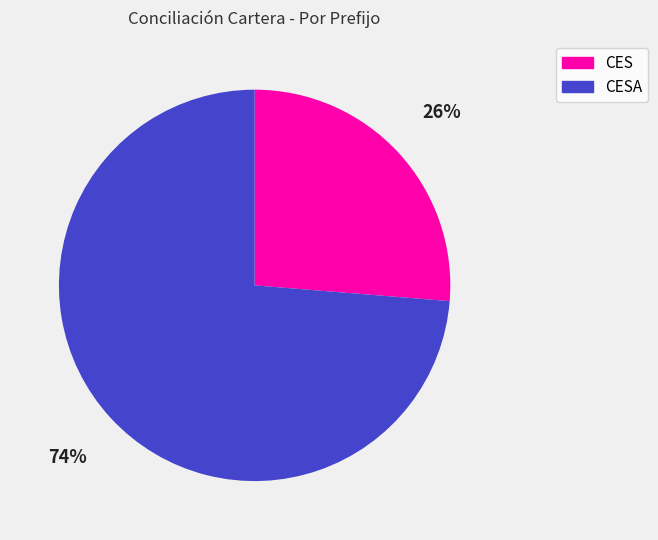

Does any single category account for the majority?

Yes